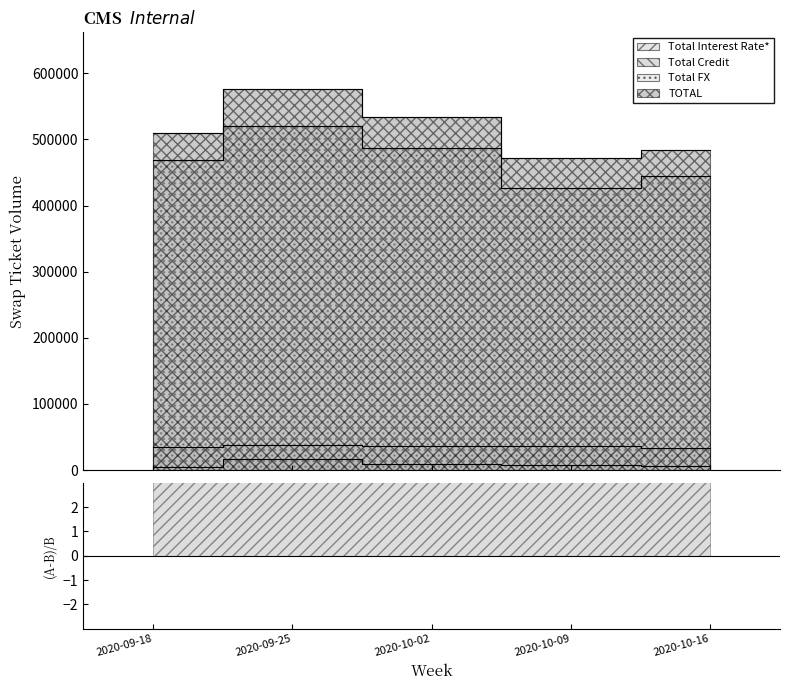

How many points are higher than both their immediate neighbors (excluding endpoints)?

1